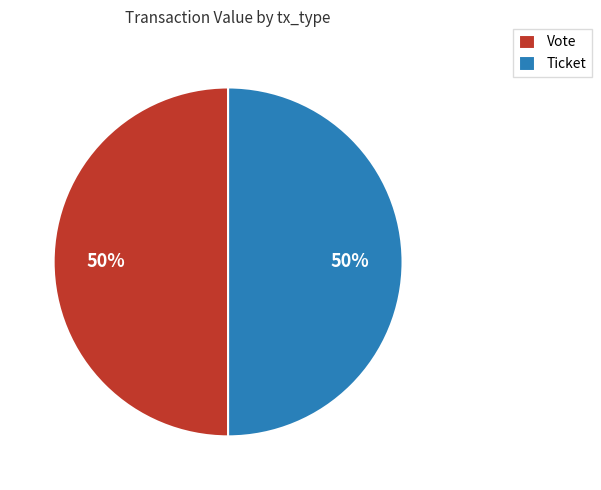

True or false: Vote accounts for 99% of the total.

False